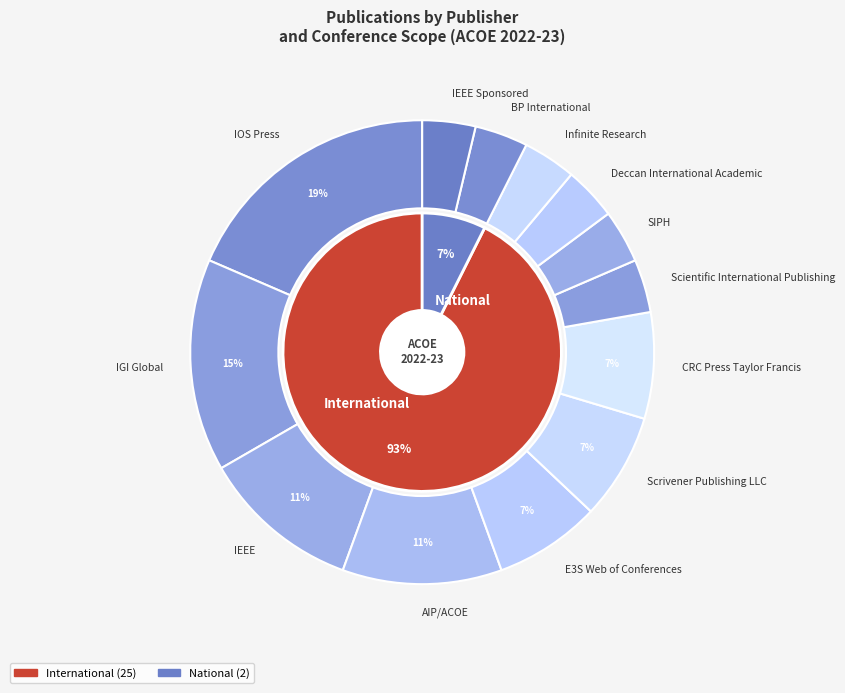

Count the number of slices in the pie.

13